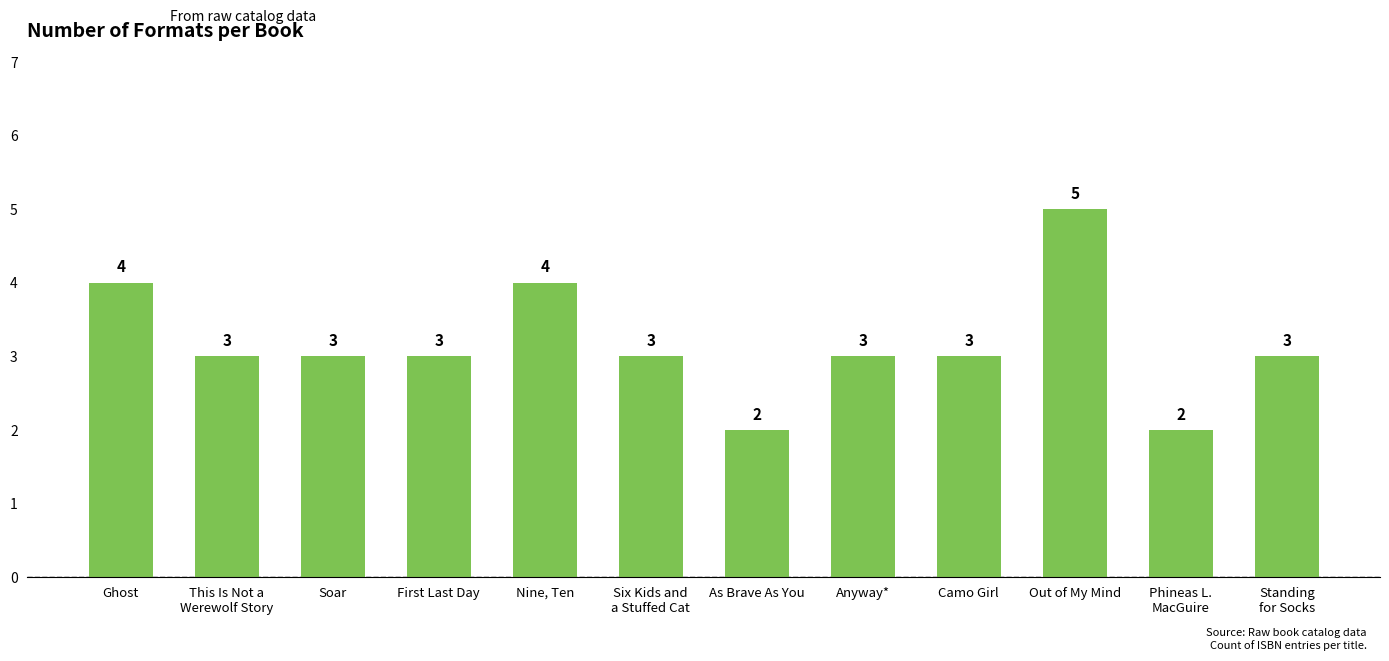

Where does the data first go above 3?

Ghost